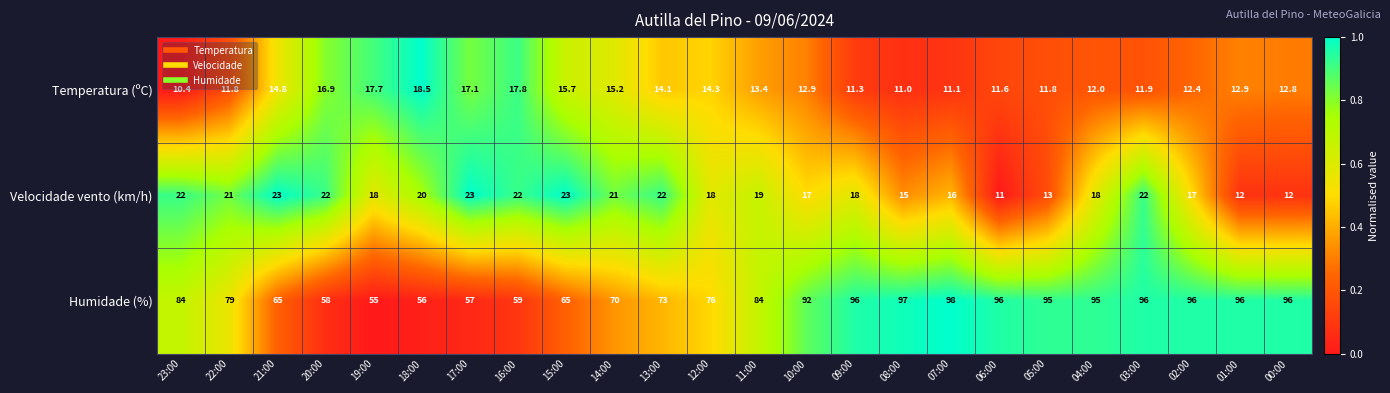

What is the sum of the Humidade (%) values at 03:00 and 00:00?

192.0